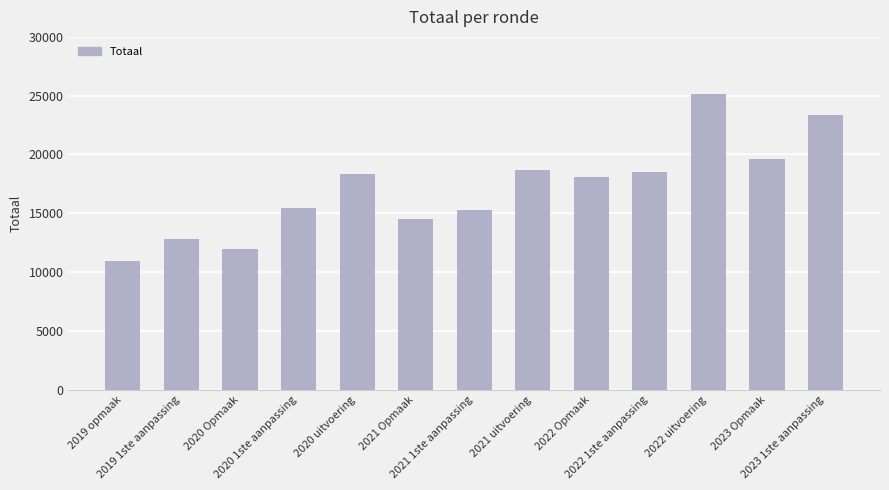

Reading left to right, transcribe all the data shown in this chart.

2019 opmaak=10957	2019 1ste aanpassing=12803	2020 Opmaak=11997	2020 1ste aanpassing=15418	2020 uitvoering=18322	2021 Opmaak=14548	2021 1ste aanpassing=15269	2021 uitvoering=18705	2022 Opmaak=18082	2022 1ste aanpassing=18519	2022 uitvoering=25170	2023 Opmaak=19619	2023 1ste aanpassing=23315